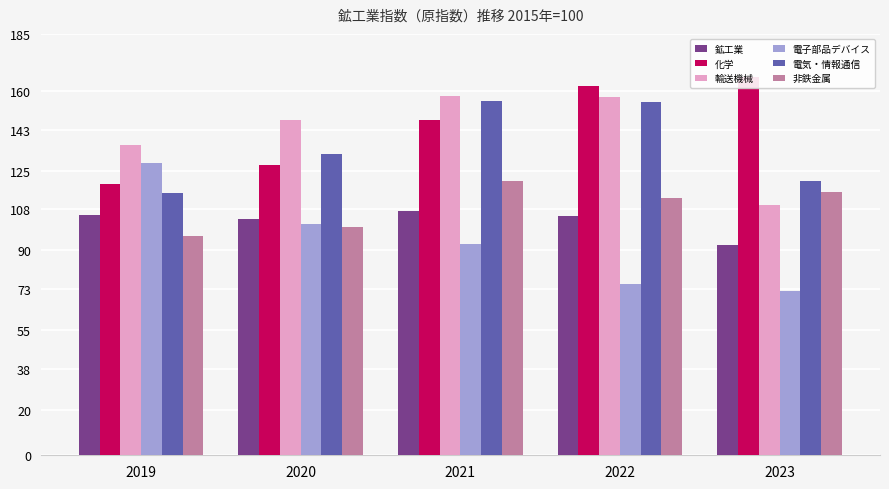

How many bars are there in total?

30